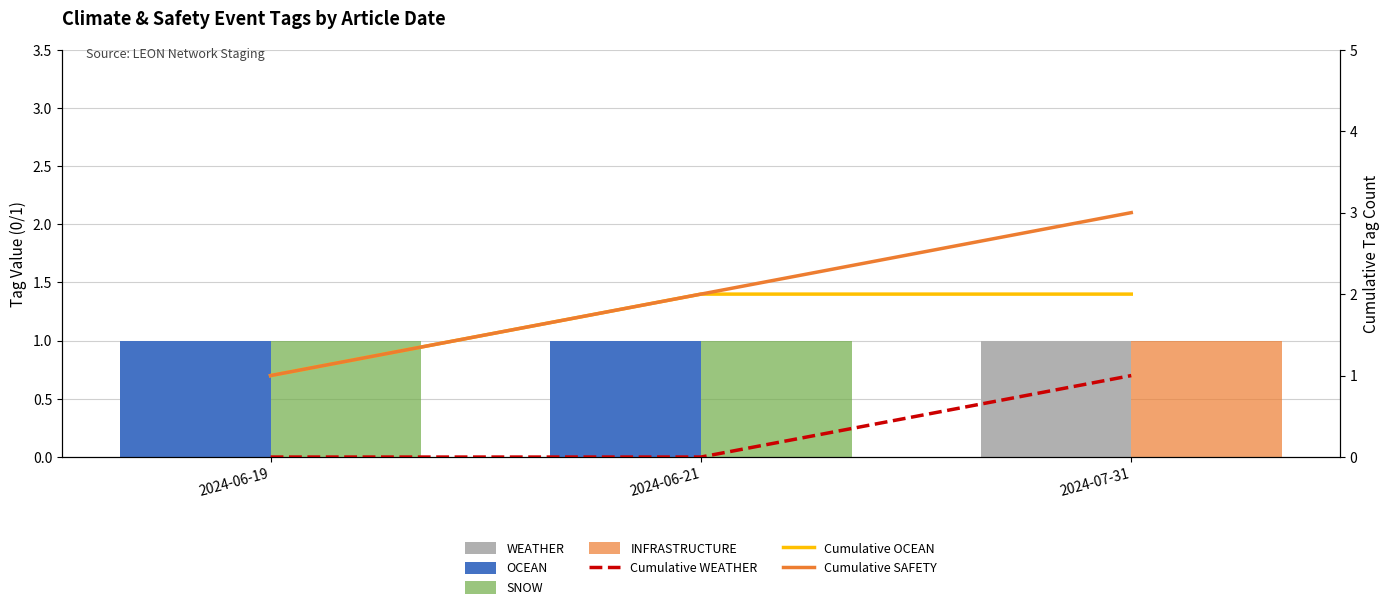

What value does the SNOW series have at 2024-06-19?

1